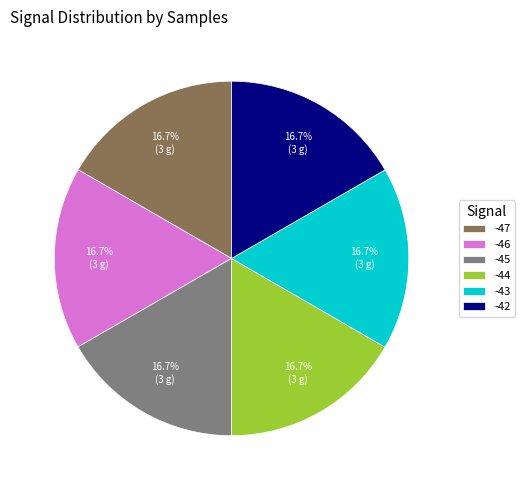

To the nearest percent, what percentage of the pie is -44?

17%